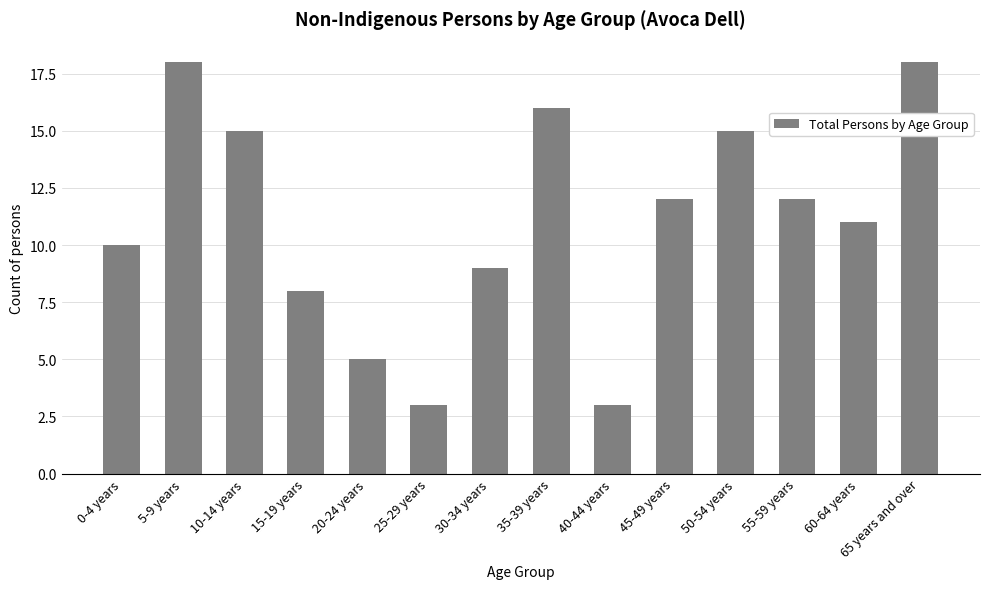

What position from the right is 0-4 years?

14